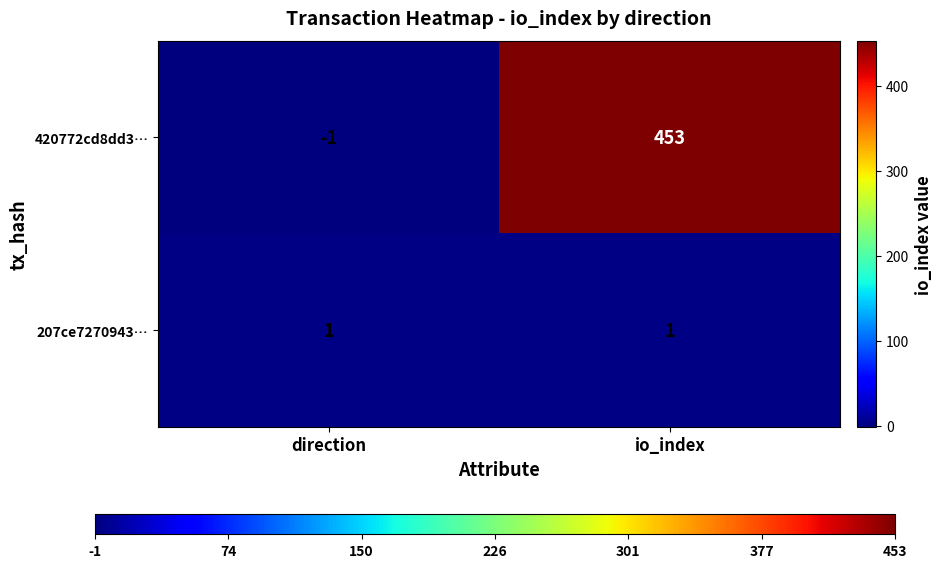

What is the difference between the maximum and minimum values in the 420772cd8dd3… series?

454